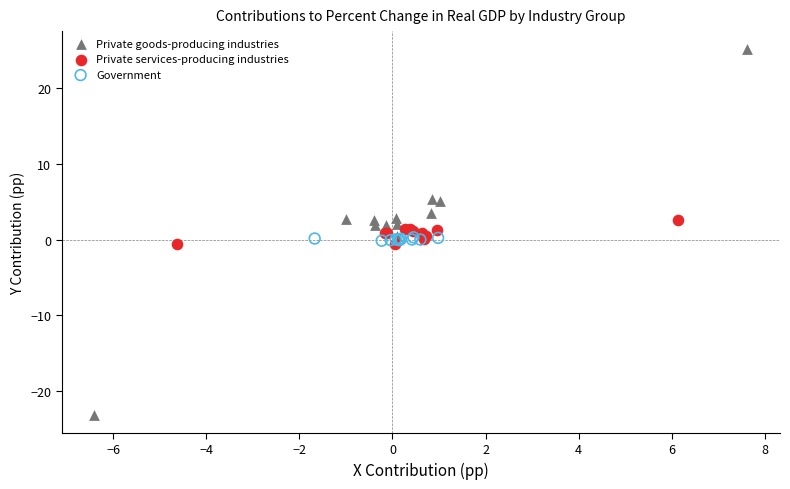

Which series reaches the minimum Y coordinate?

Private goods-producing industries